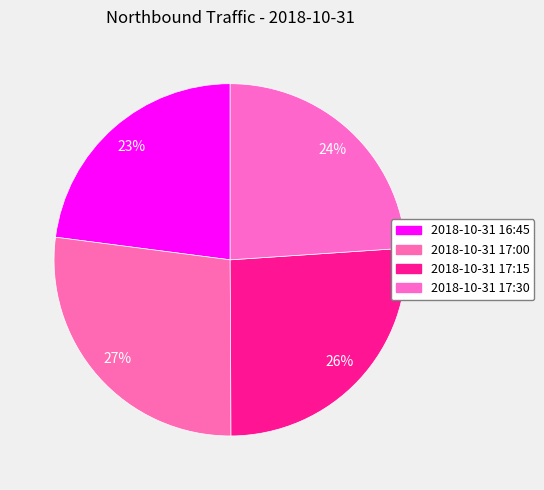

How many slices are in this pie chart?

4